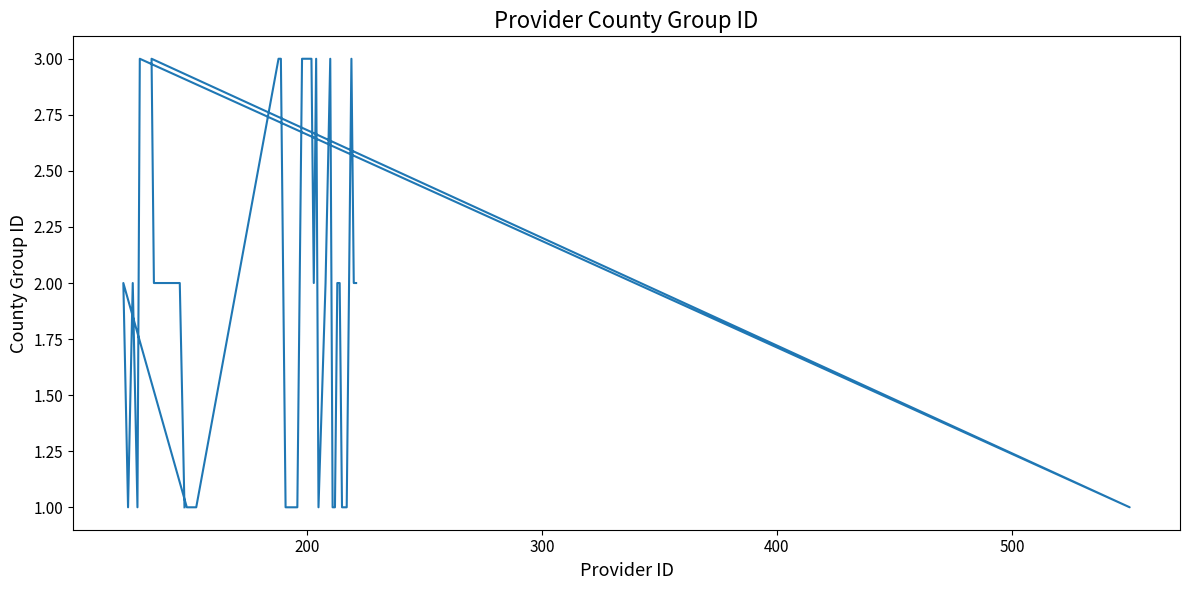

What is the greatest value displayed?

3